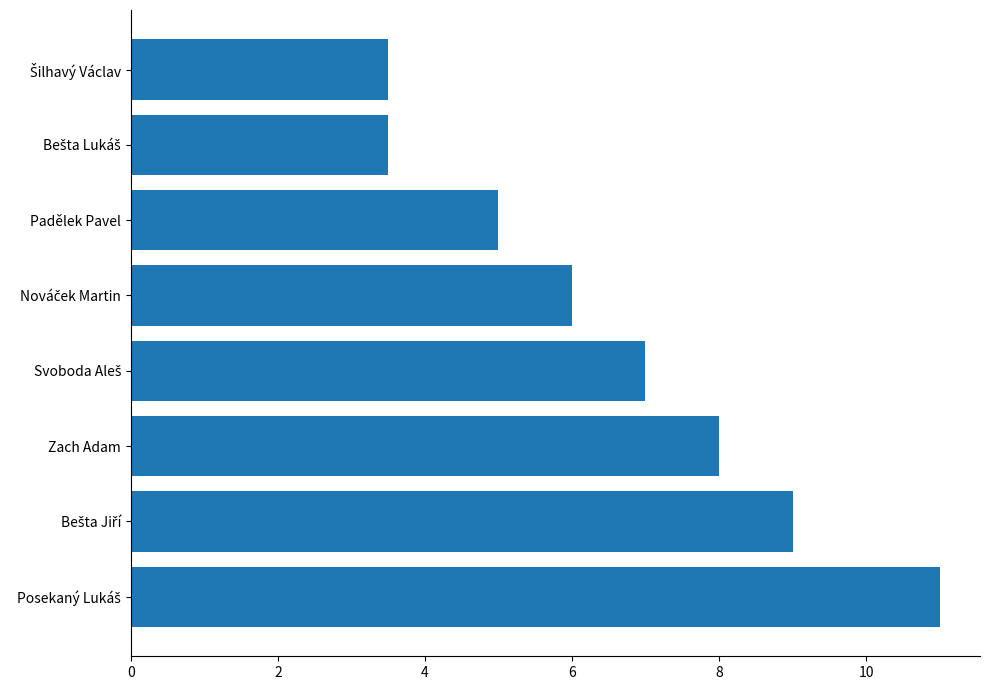

What is the smallest value displayed?

3.5